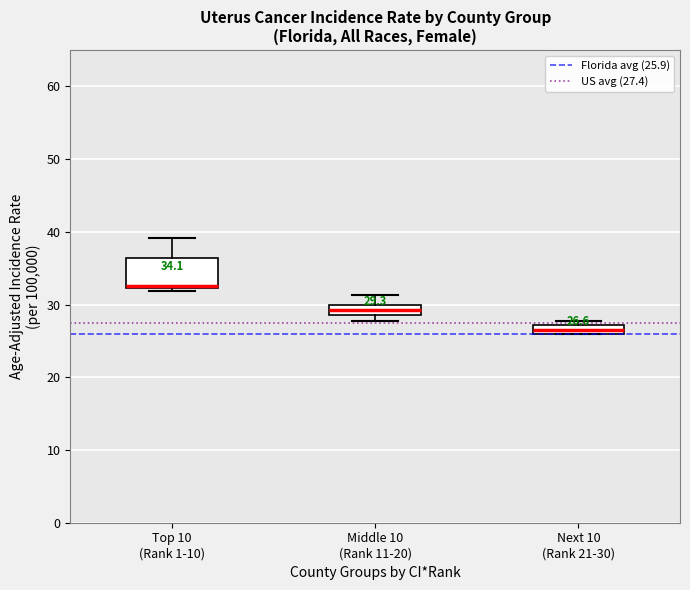

Comparing the boxes themselves (not the whiskers), which one is the tallest?

Top 10 (Rank 1-10)